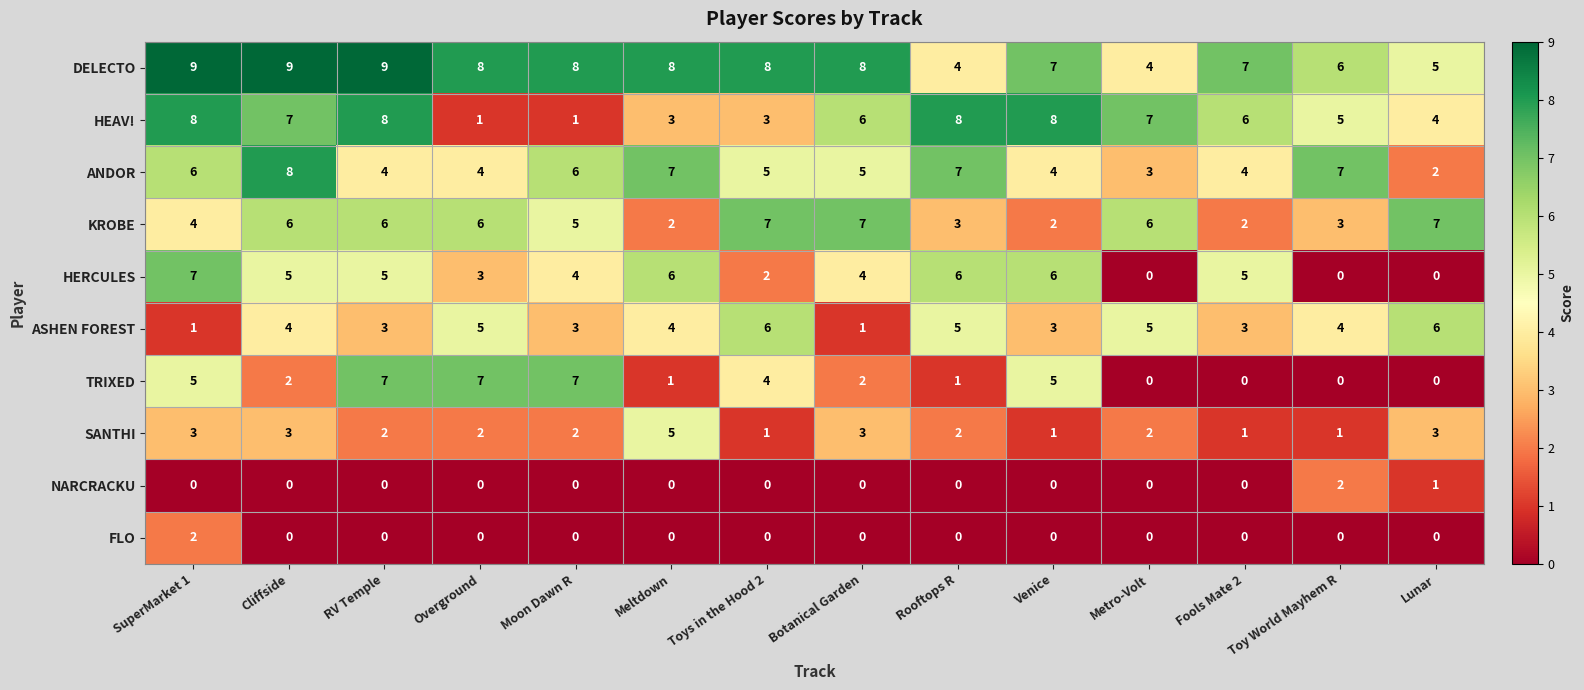

How many series are shown in this chart?

10